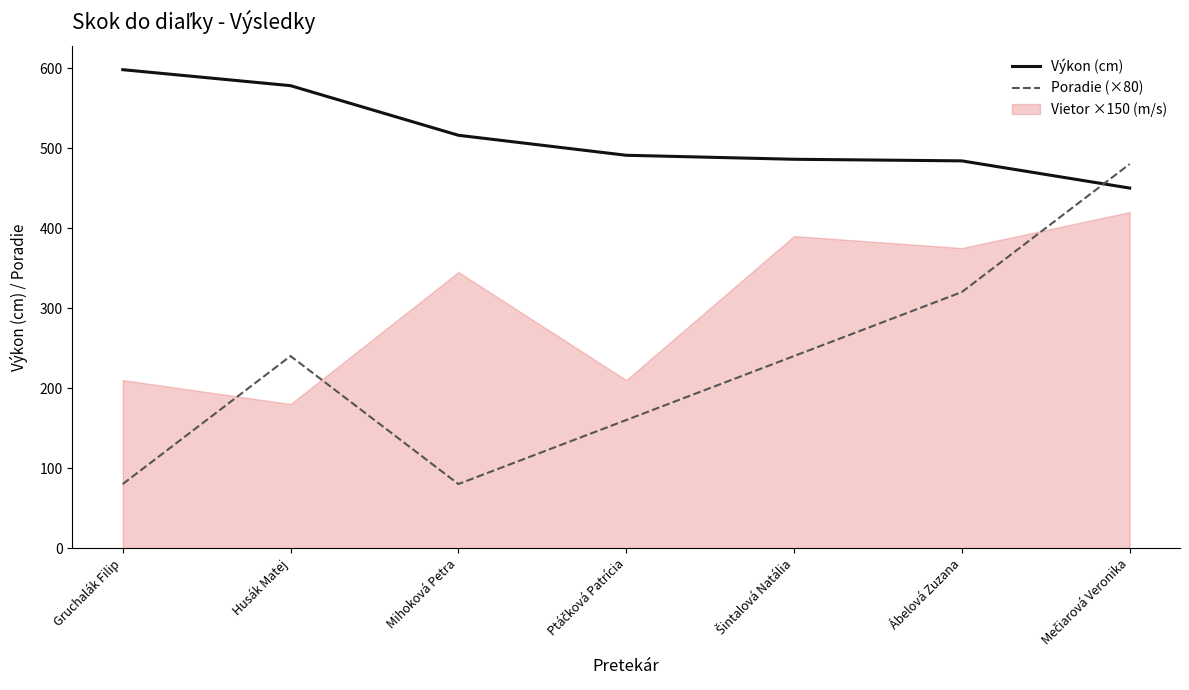

True or false: Výkon (cm) and Poradie (×80) intersect in this chart.

True